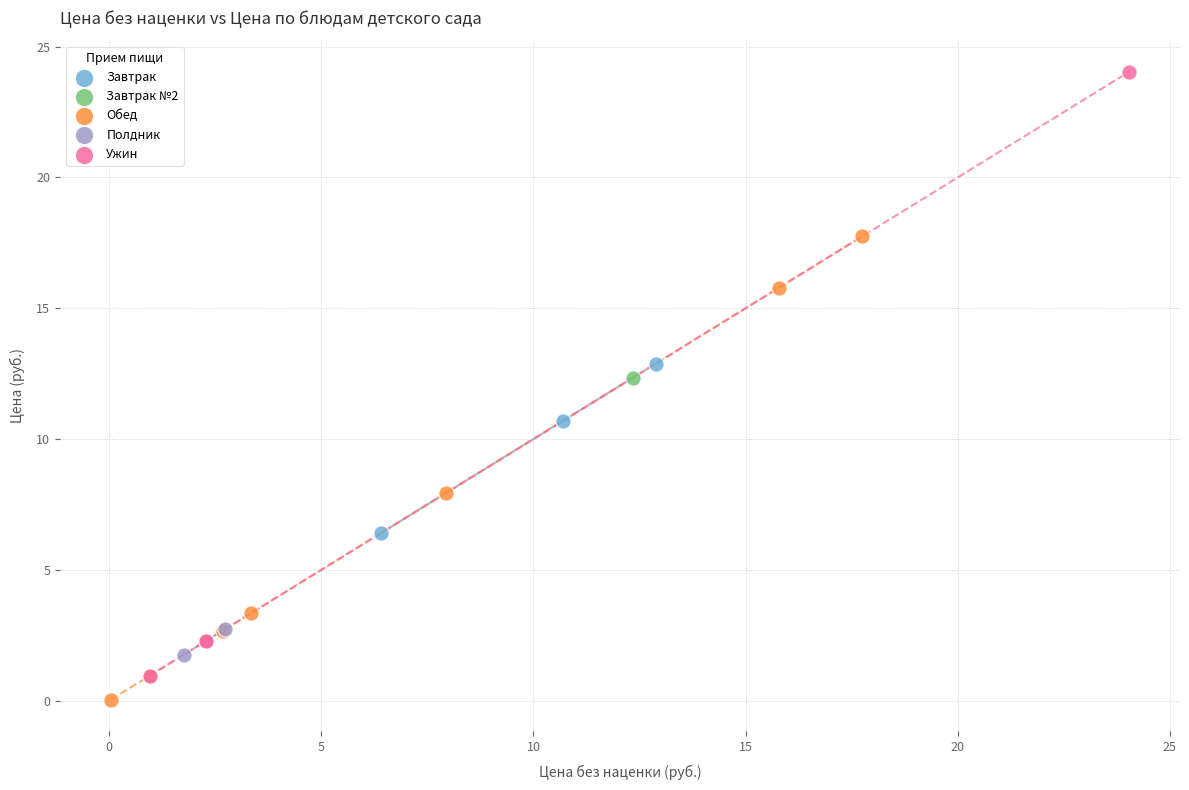

Which series reaches the maximum Y coordinate?

Ужин